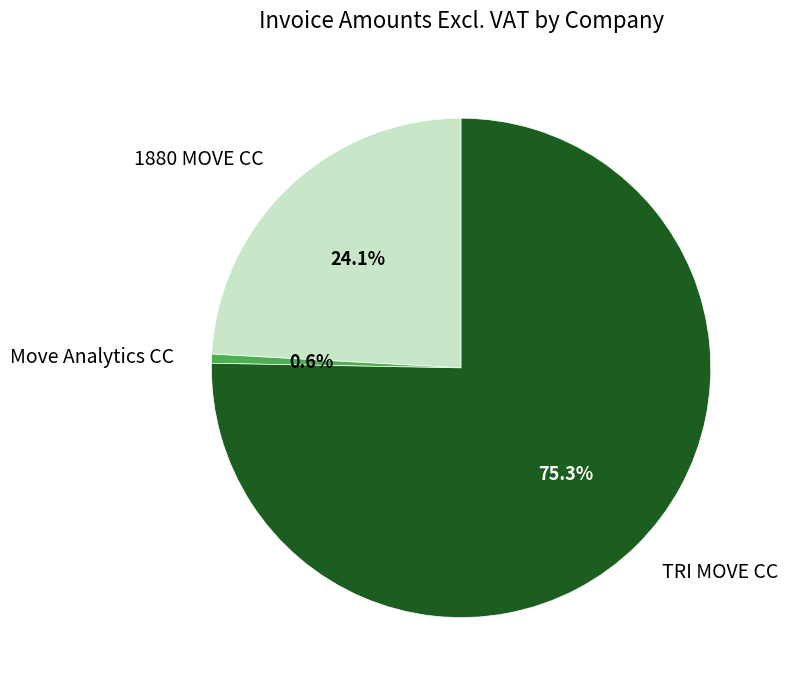

Does any single category account for the majority?

Yes